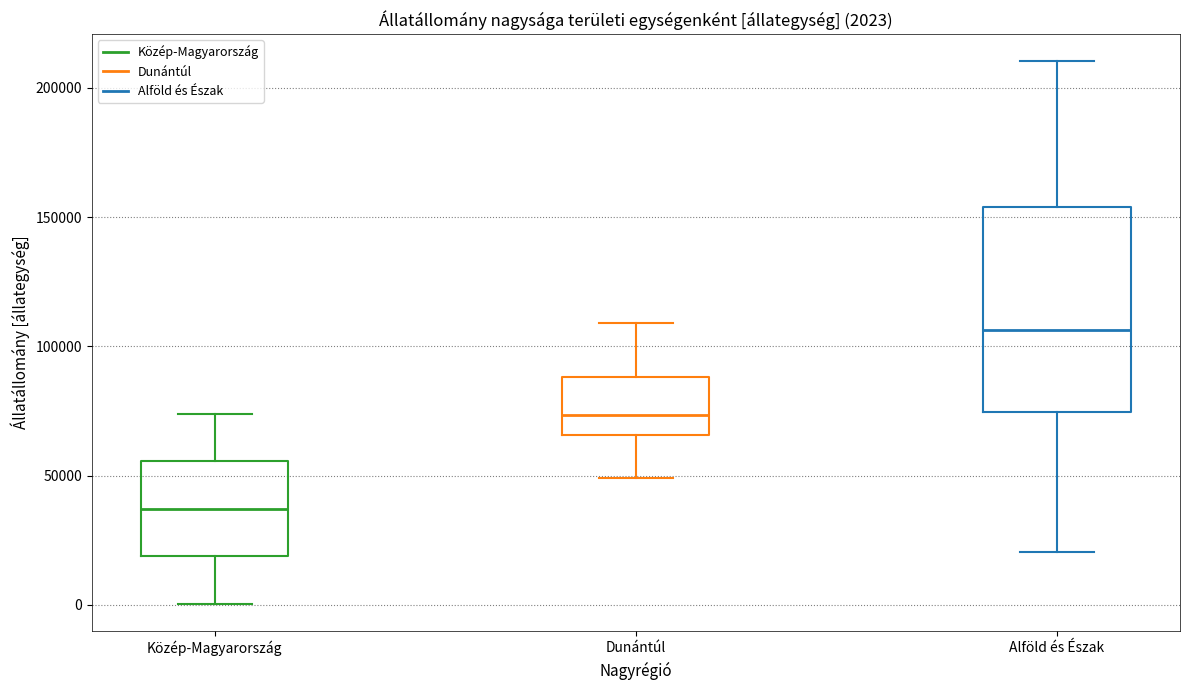

Which box is the tallest, from its lower edge to its upper edge?

Alföld és Észak